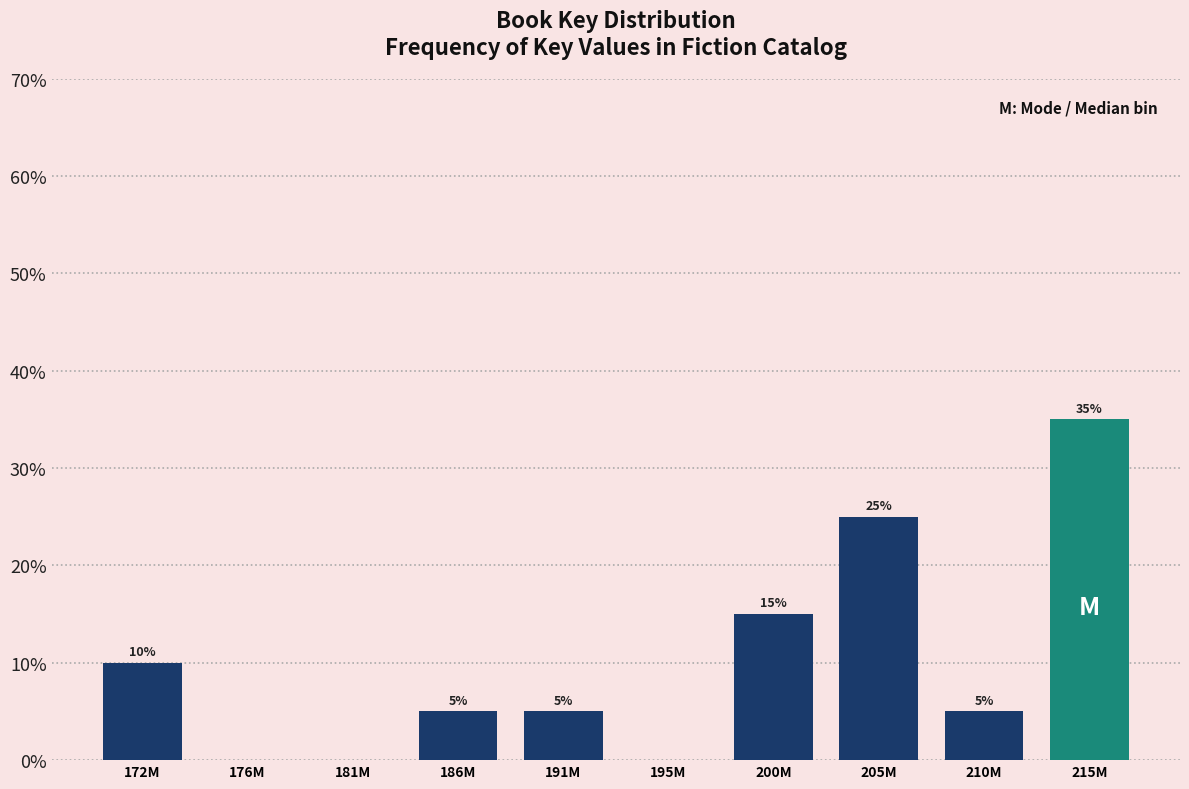

Reading left to right, what are all the values shown in this chart?

172M=10	176M=0	181M=0	186M=5	191M=5	195M=0	200M=15	205M=25	210M=5	215M=35